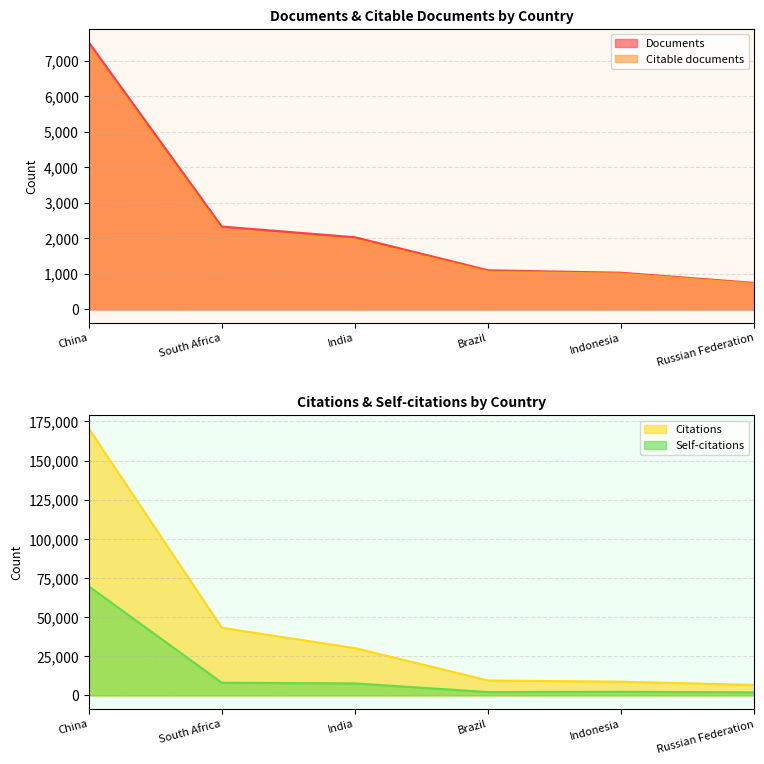

Does the chart display data point markers on the line(s)?

No